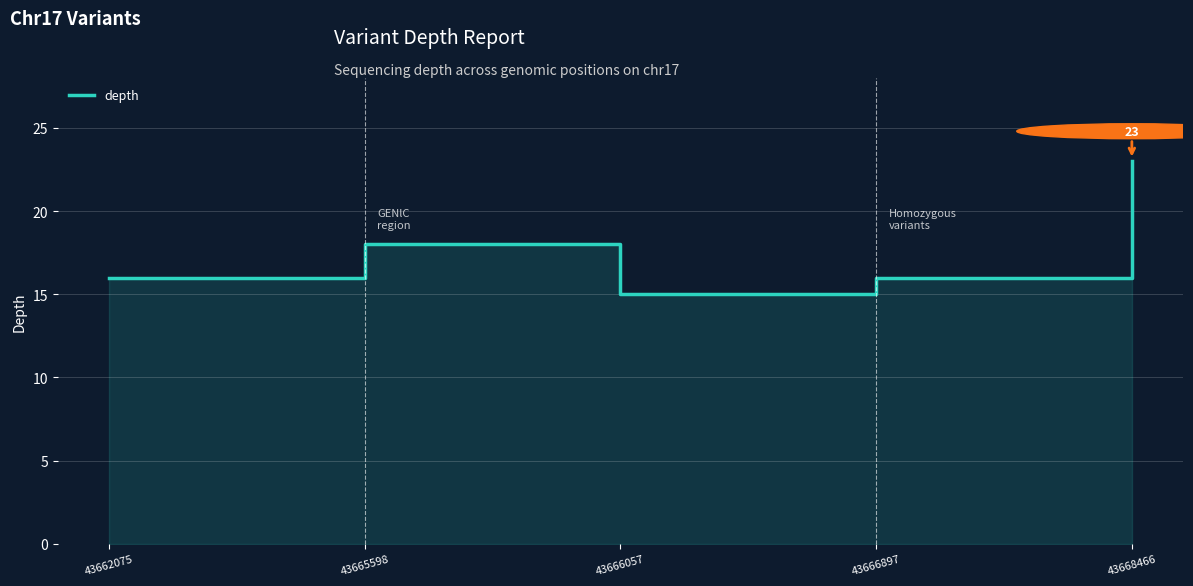

How many interior local valleys (lower than both neighbors) does the data have?

1